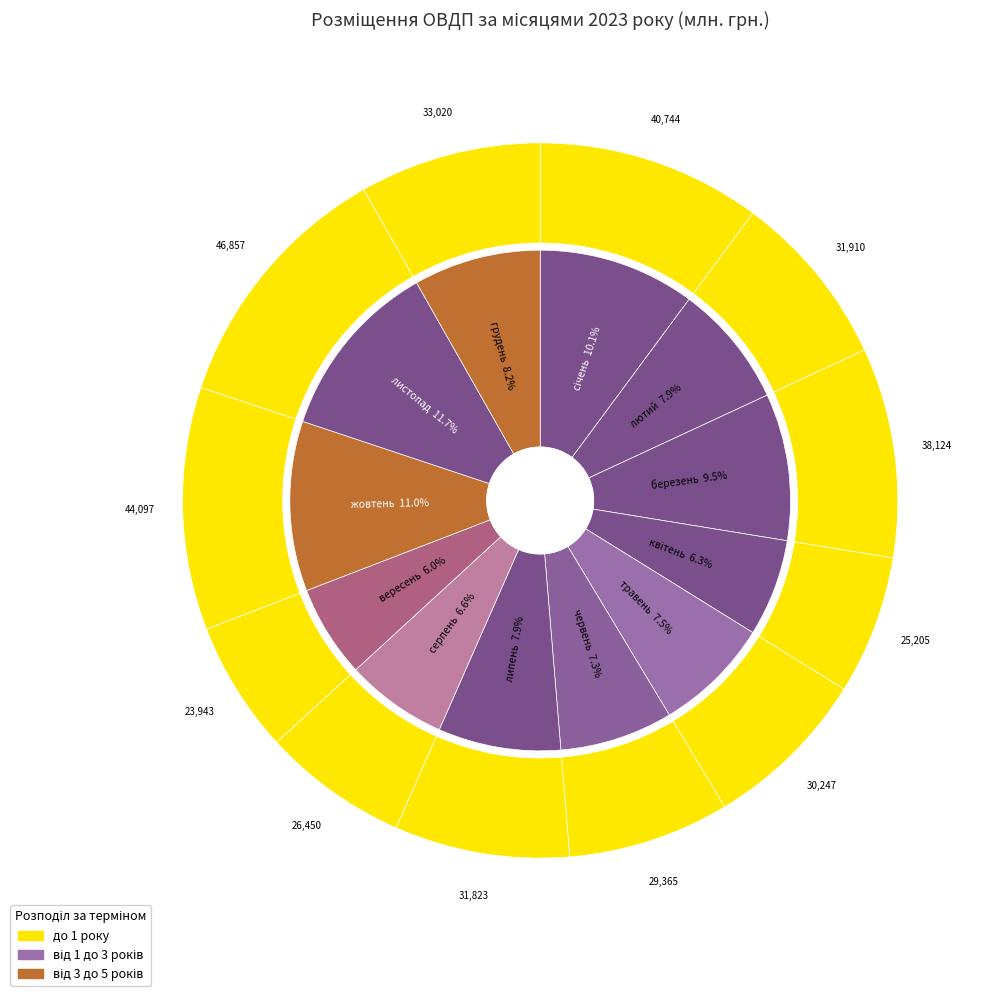

To the nearest percent, what is the average slice percentage?

8%